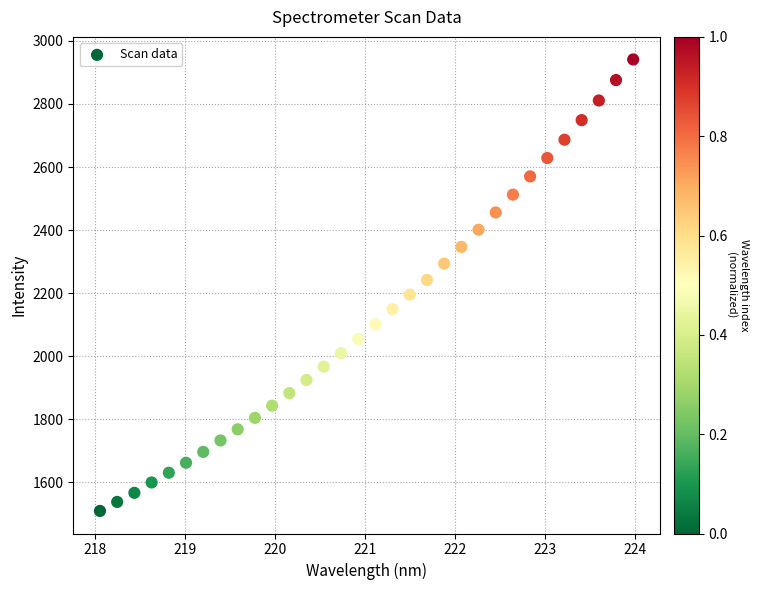

What is the range of X values (max minus min)?

5.9